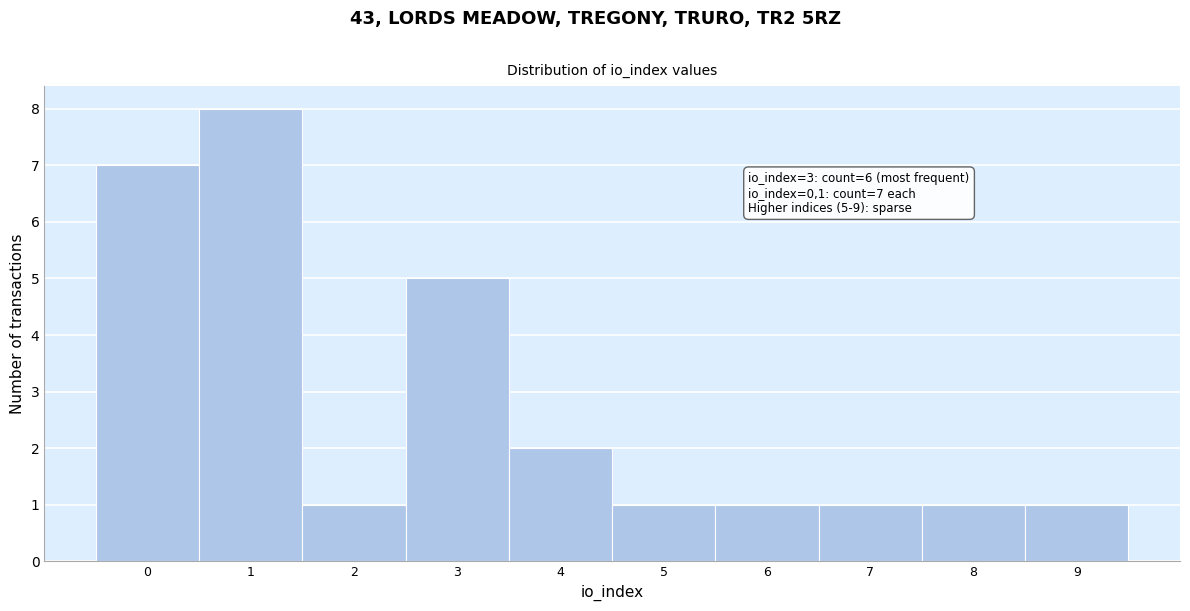

Over which range of the x-axis is the bar tallest?

0.5 to 1.5